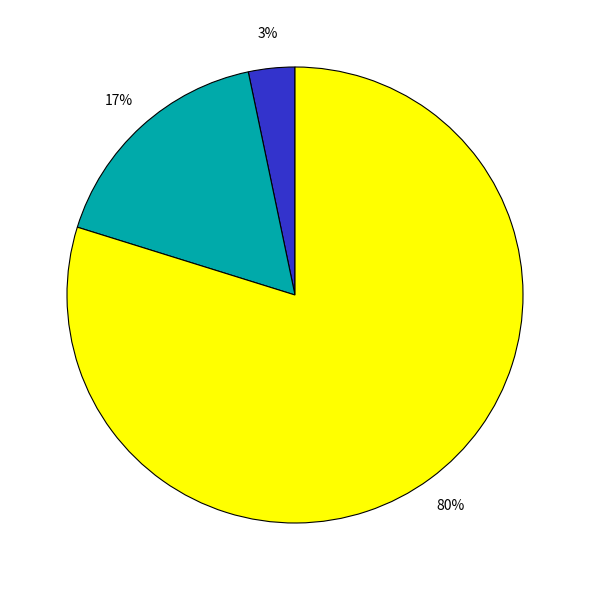

To the nearest percent, what is the average slice percentage?

33%